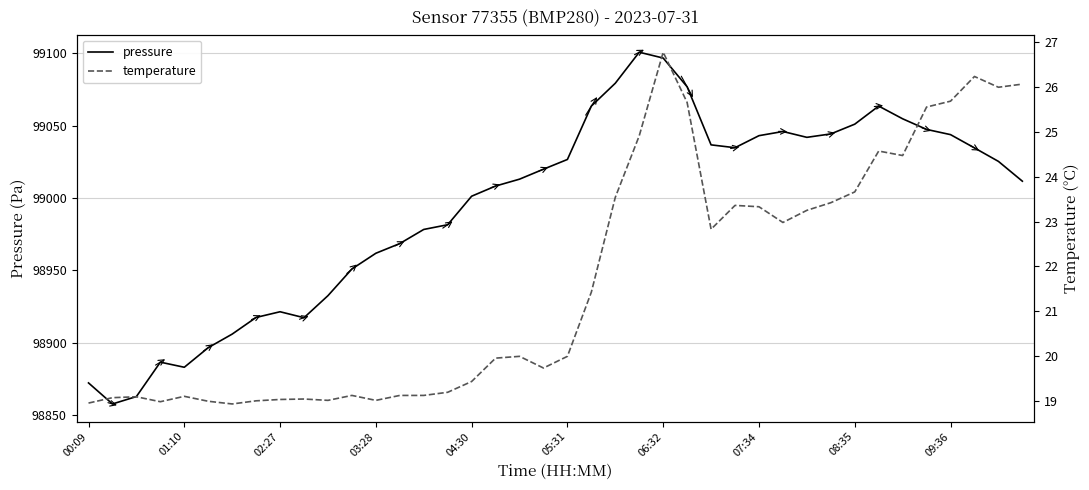

In pressure, how many points are higher than both neighbors (excluding endpoints)?

5